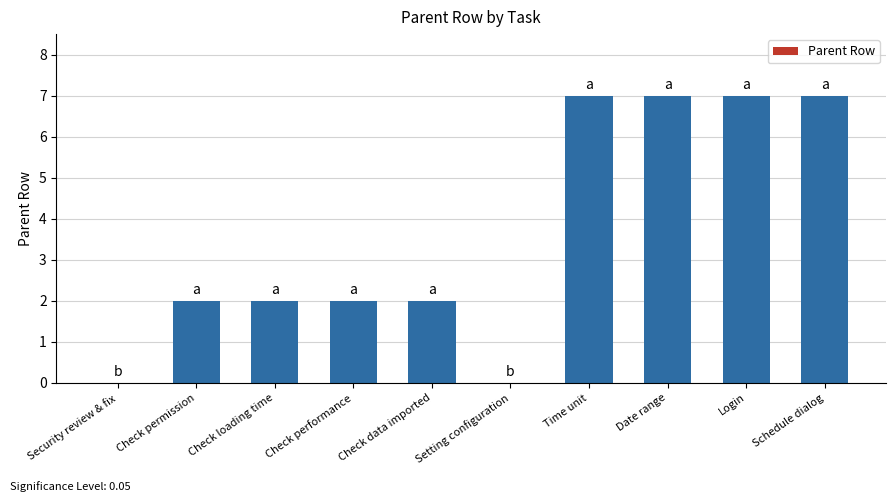

How many data points does each series have?

10